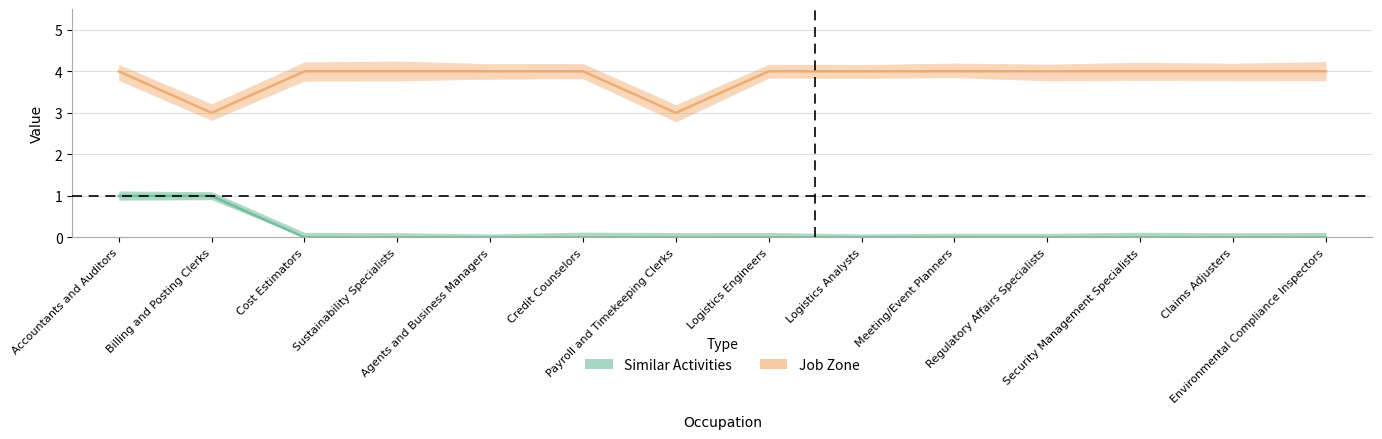

Reading right to left, what are all the values shown in this chart?

Similar Activities: 0	0	0	0	0	0	0	0	0	0	0	0	1	1
Job Zone: 4	4	4	4	4	4	4	3	4	4	4	4	3	4